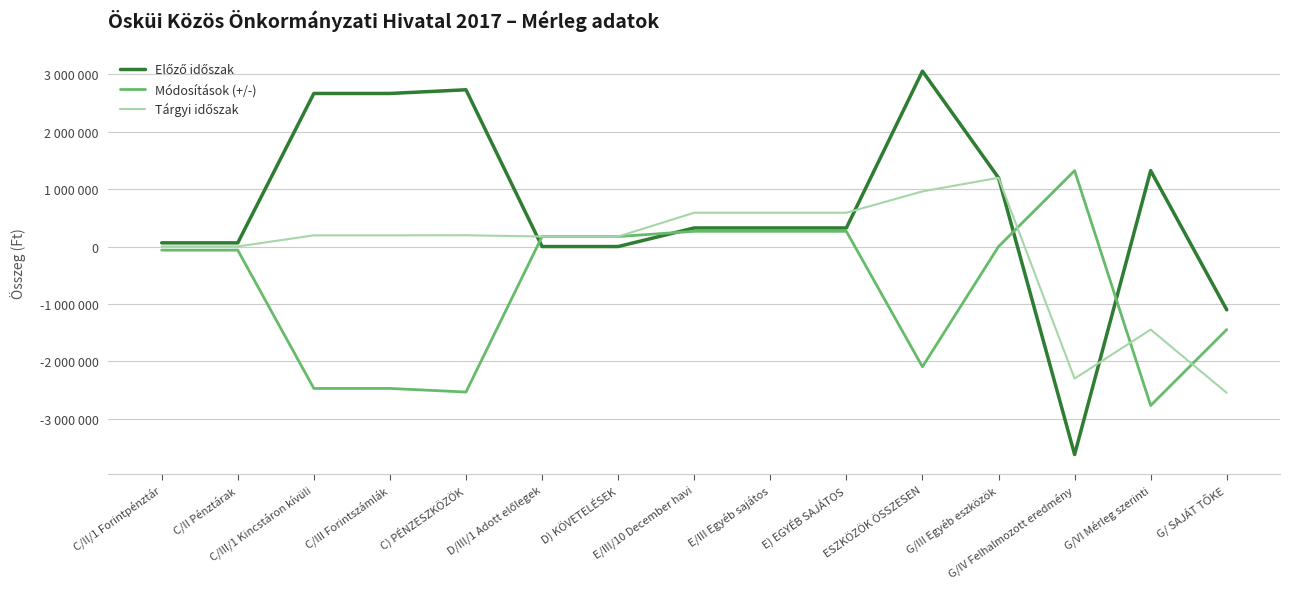

What is the total value across all series at C/III/1 Kincstáron kívüli?

389918